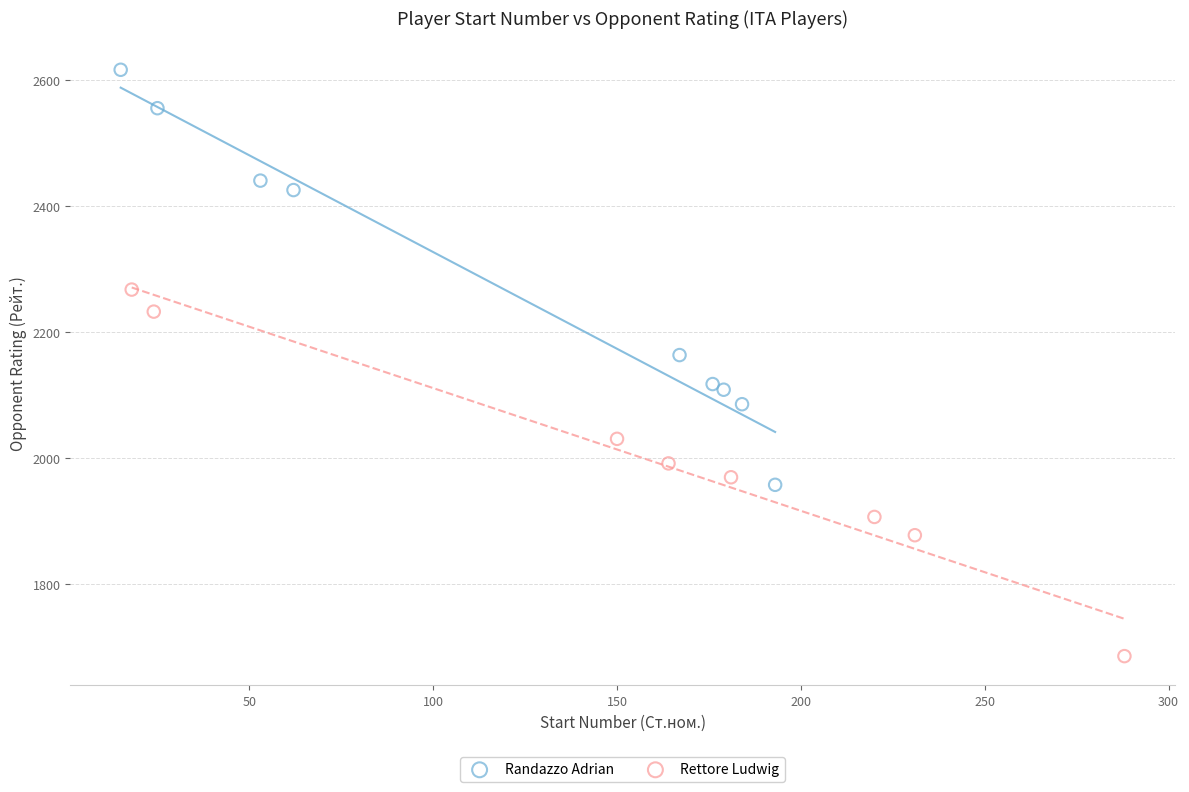

Which series contains the highest Y value?

Randazzo Adrian